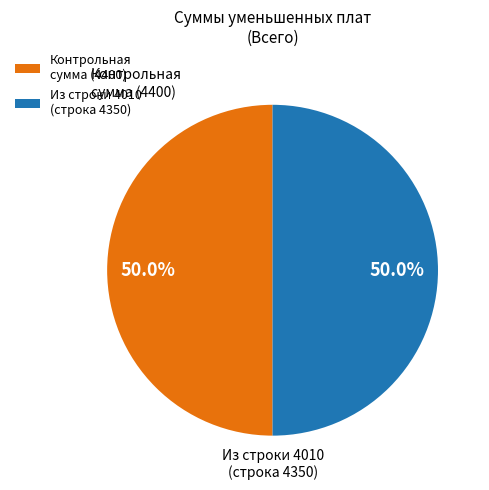

What percentage is NOT represented by Из строки 4010 (строка 4350)?

50.0%